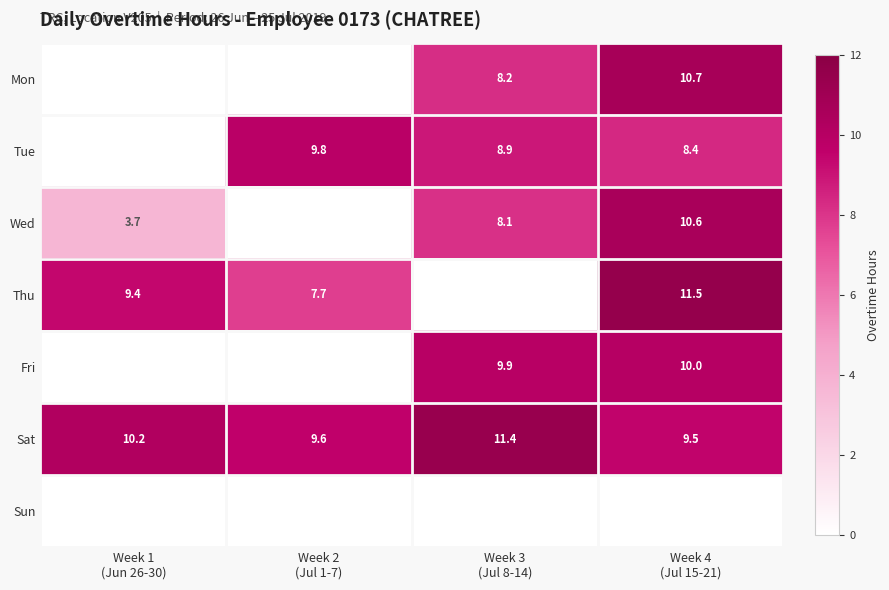

At which category does the chart reach its peak across all series?

Week 4
(Jul 15-21)